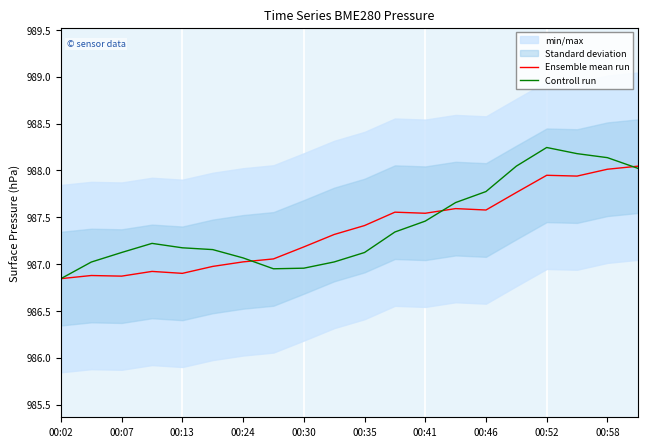

True or false: Ensemble mean run has a value of 1508.5 at 00:07.

False